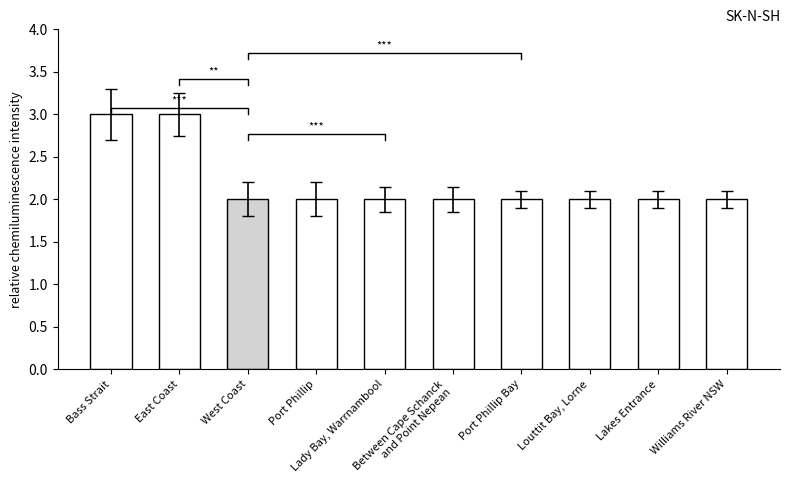

The value at Williams River NSW is 1. True or false?

False